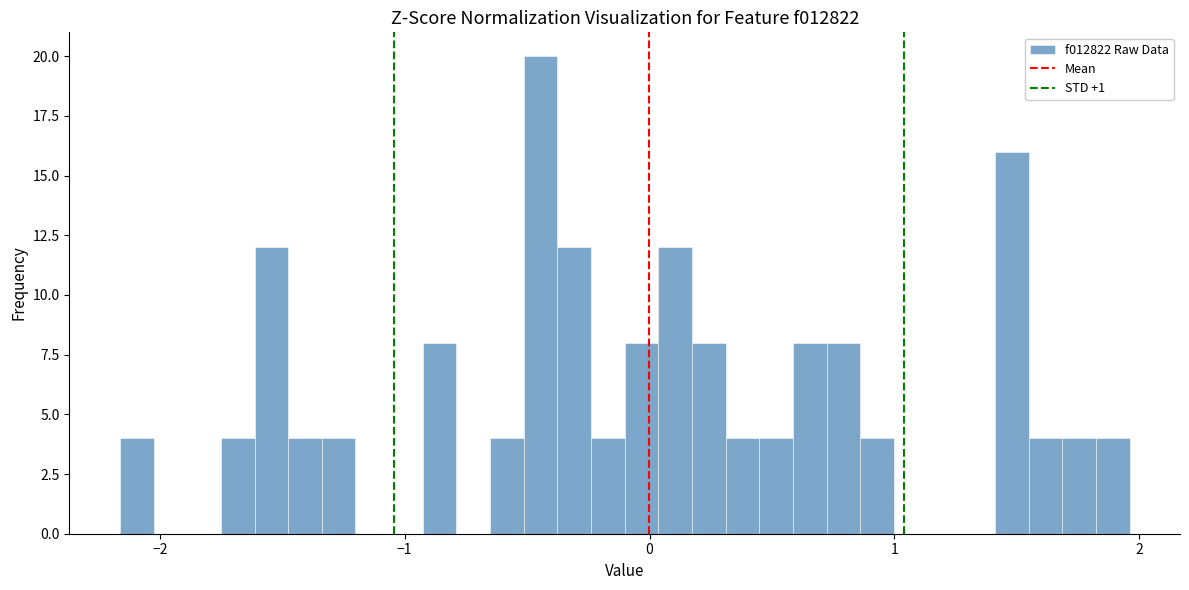

Around what value on the x-axis is the tallest bar? Give the approximate position of its centre, as read against the axis.

-0.4